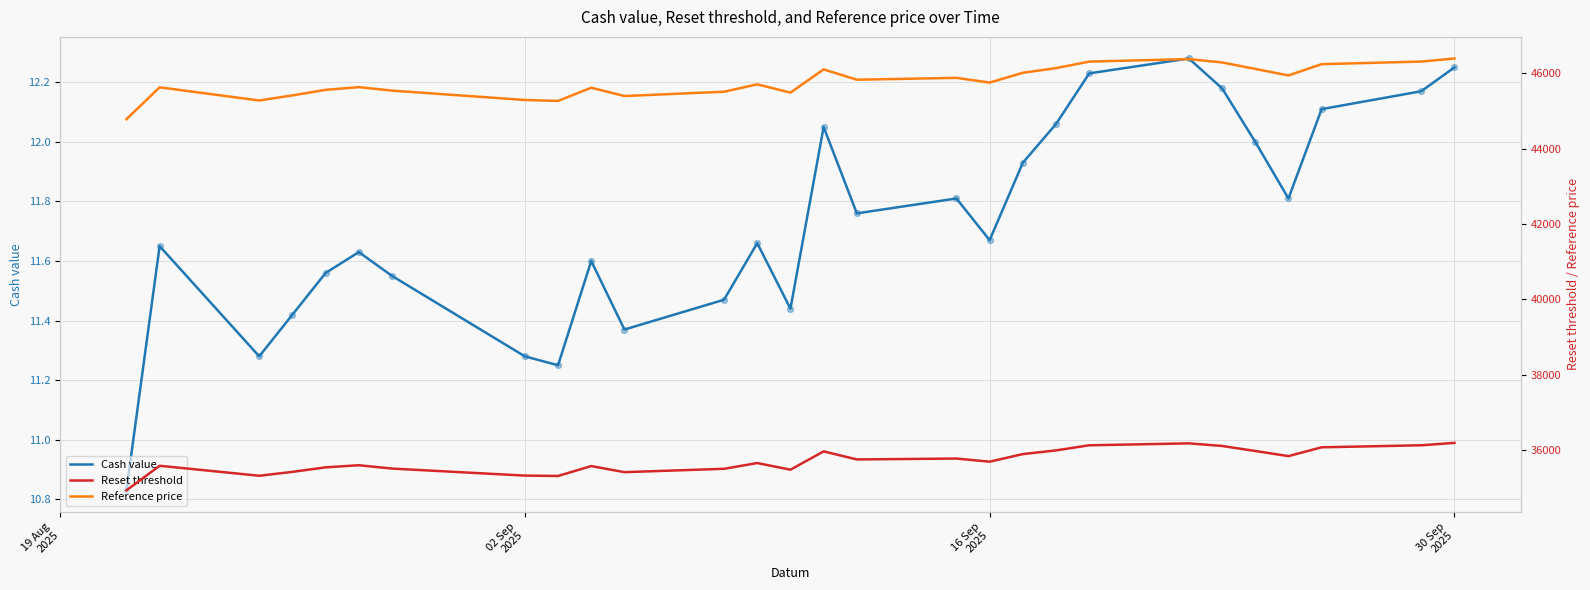

What are all the series names shown in the legend?

Cash value, Reset threshold, Reference price